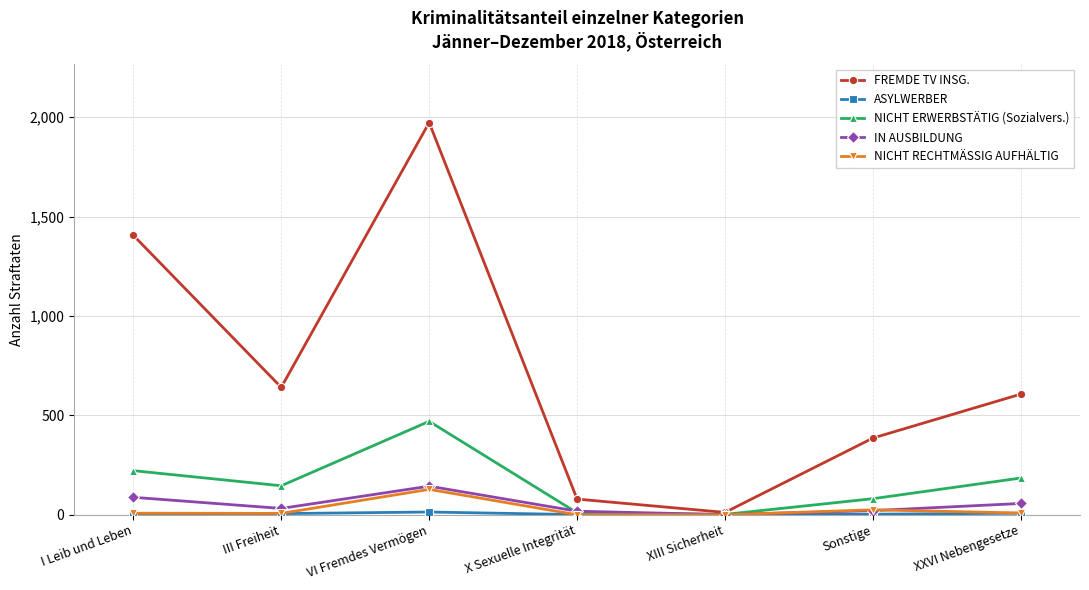

Is this an area chart (filled region under the line)?

No